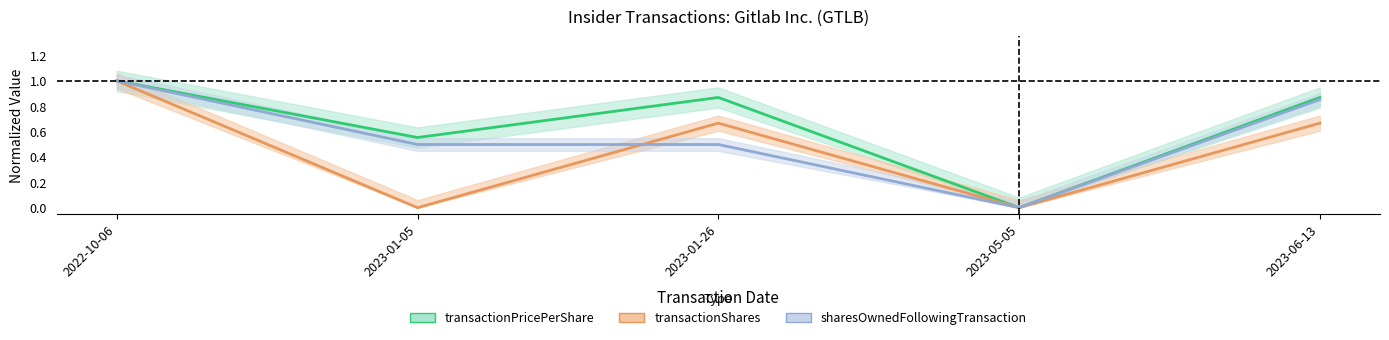

True or false: sharesOwnedFollowingTransaction and transactionPricePerShare cross at least once.

False